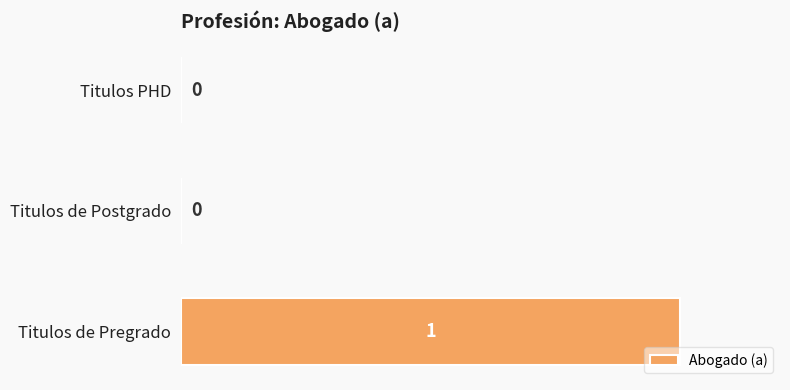

Which label corresponds to the largest value in the chart?

Titulos de Pregrado